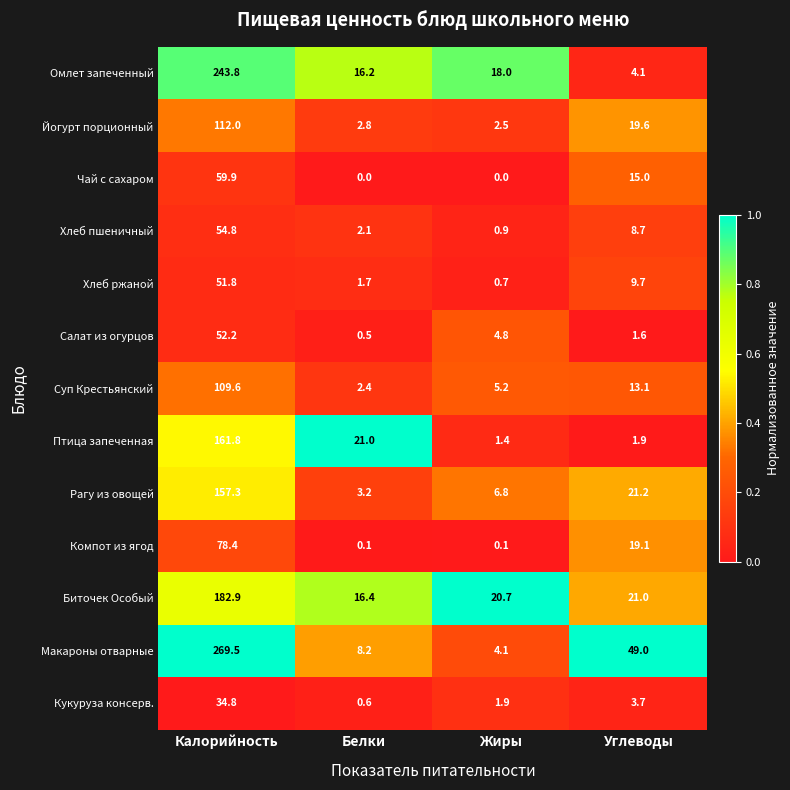

At which label is Кукуруза консерв. closest to 17?

Углеводы